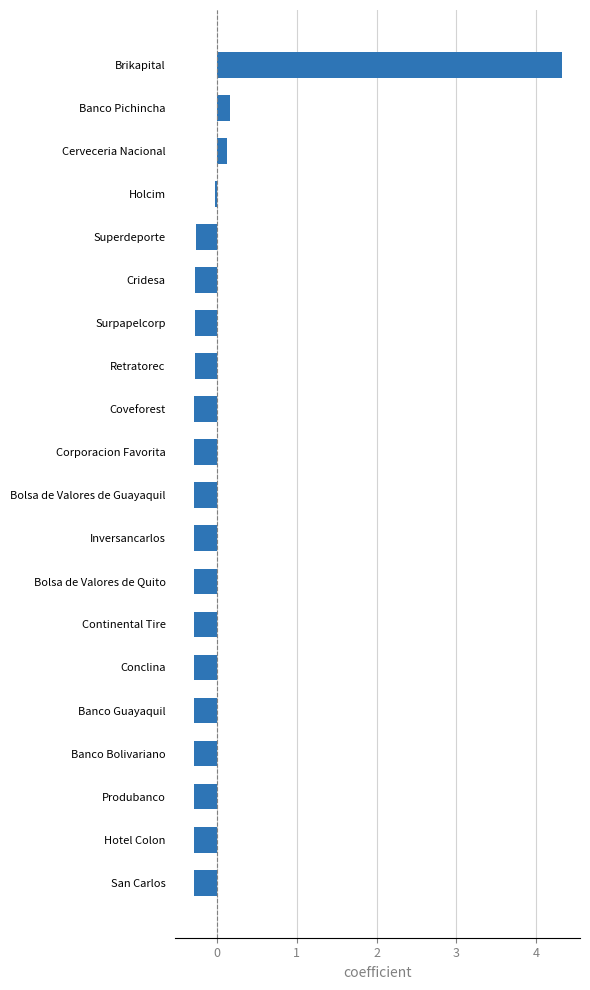

At which category does the chart reach its peak across all series?

Brikapital